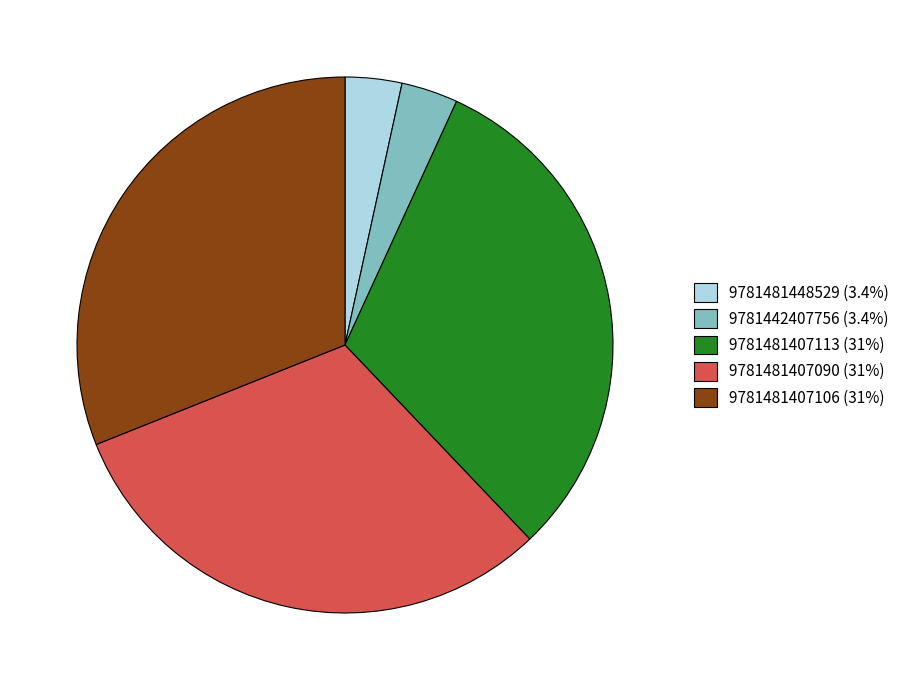

True or false: 9781481407090 accounts for 31% of the total.

True